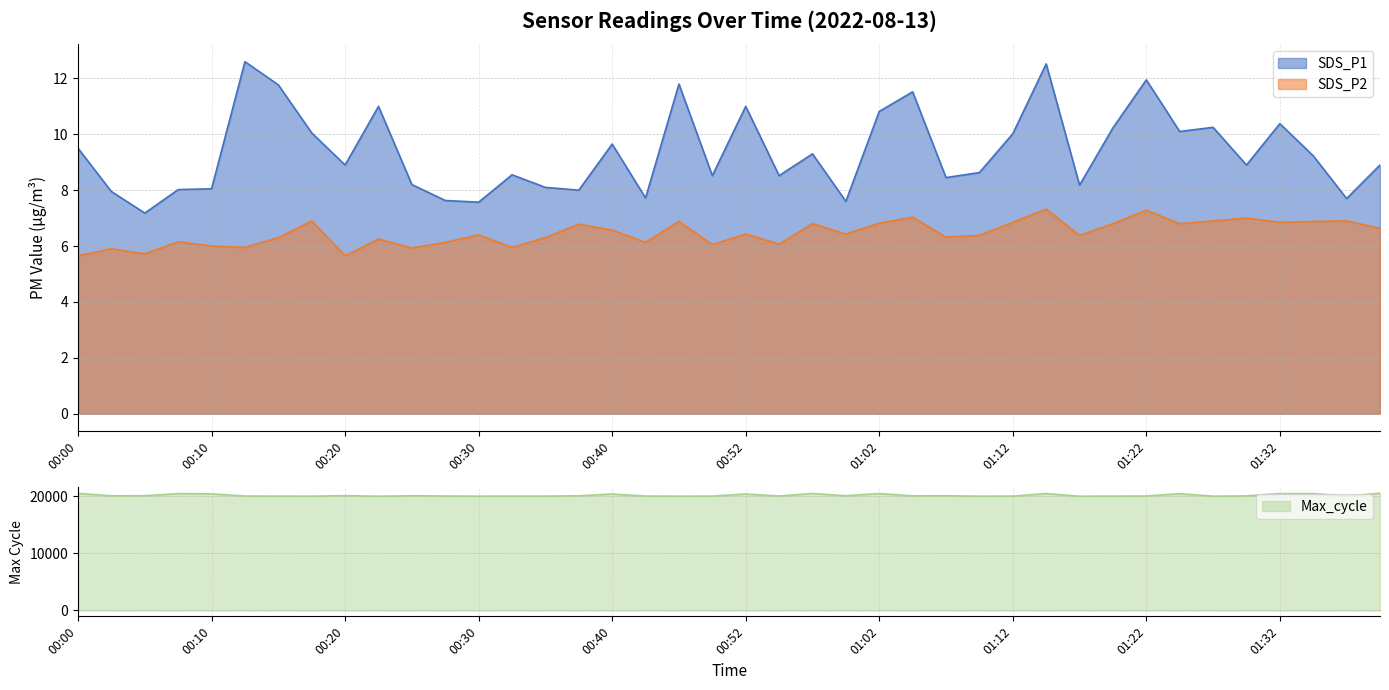

What is the average value of the SDS_P1 series?

9.4